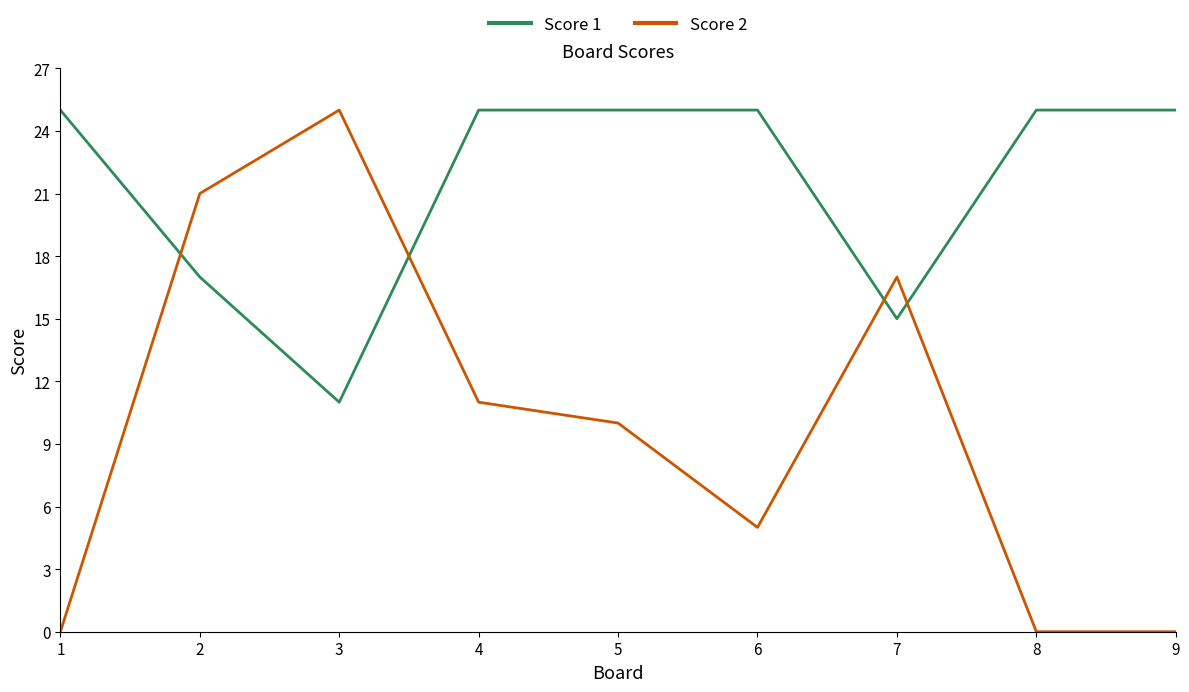

Reading left to right, extract all data points from this chart.

Score 1: 25	17	11	25	25	25	15	25	25
Score 2: 0	21	25	11	10	5	17	0	0